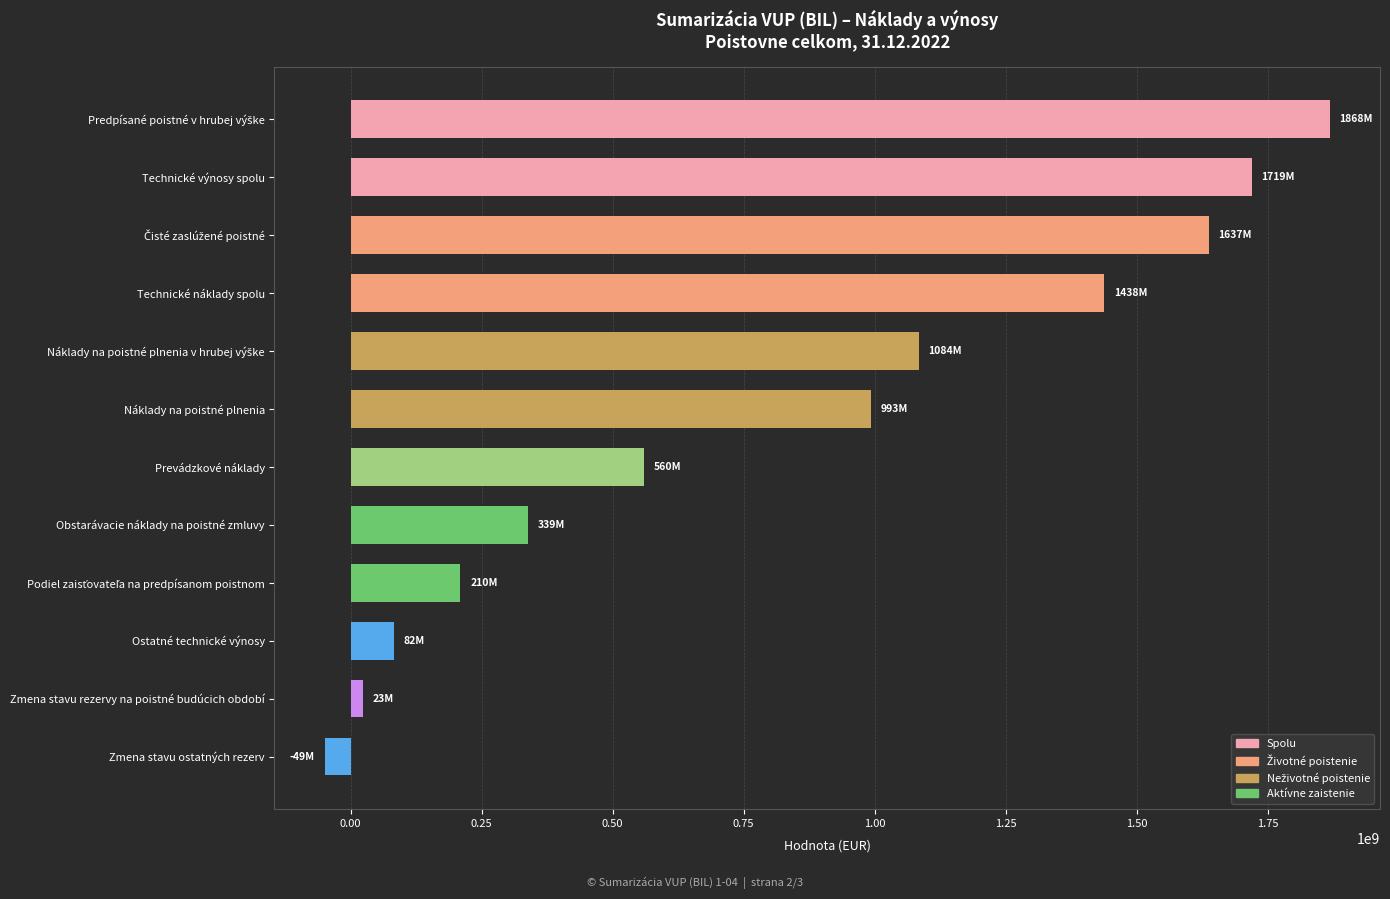

How many distinct data groups are displayed?

1